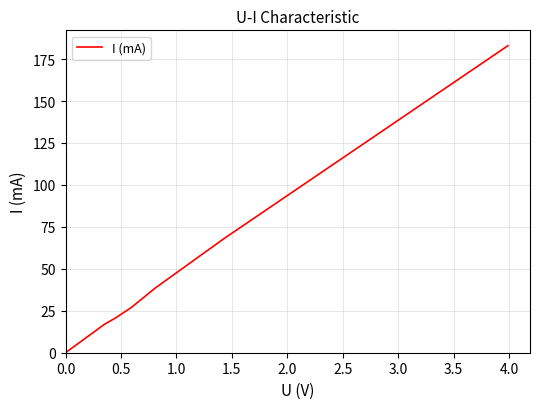

What is the difference between the maximum and second lowest values?

166.1